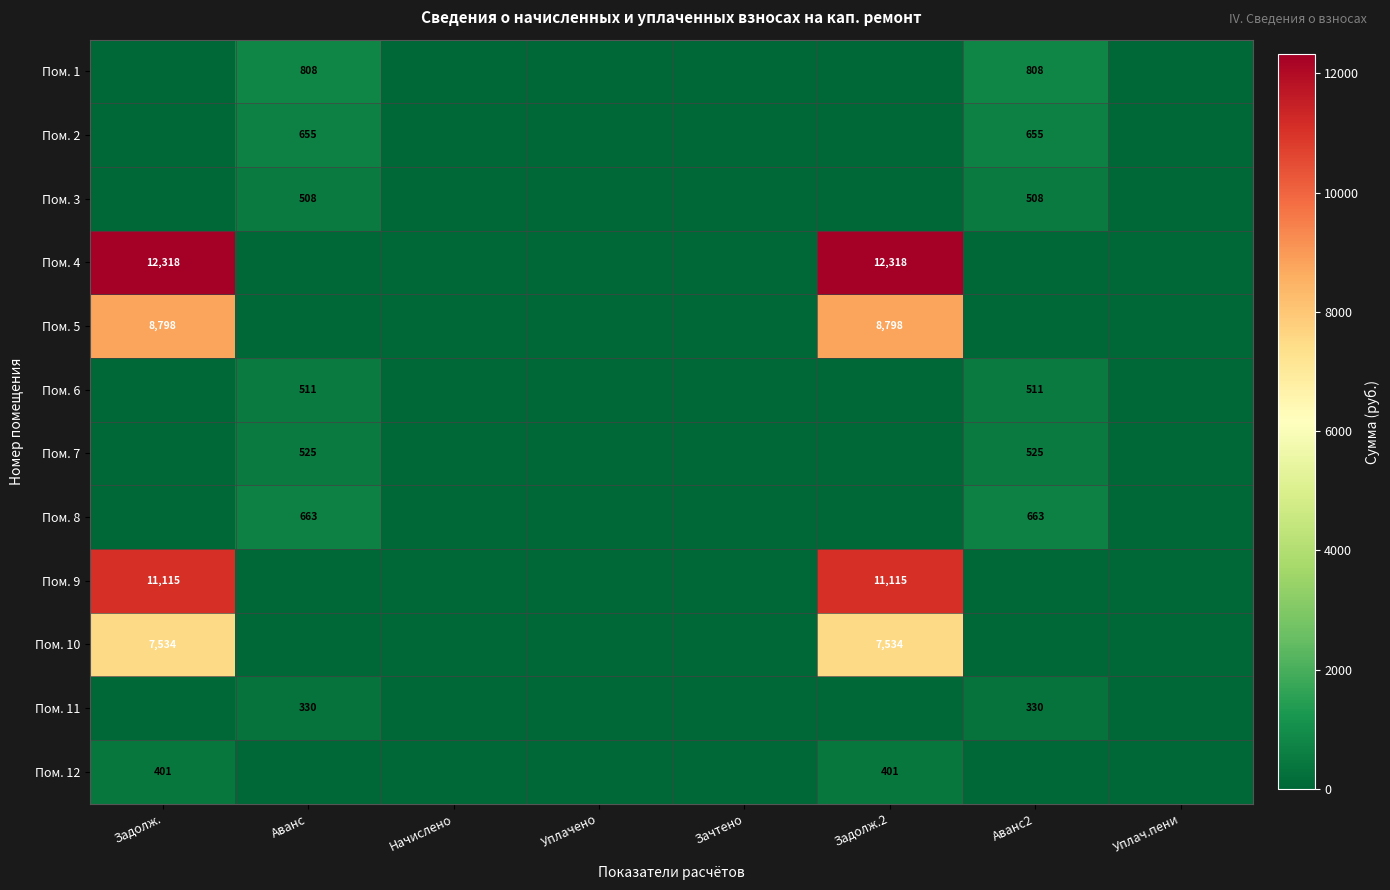

The Пом. 9 series shows 11115 at Задолж.2. True or false?

True